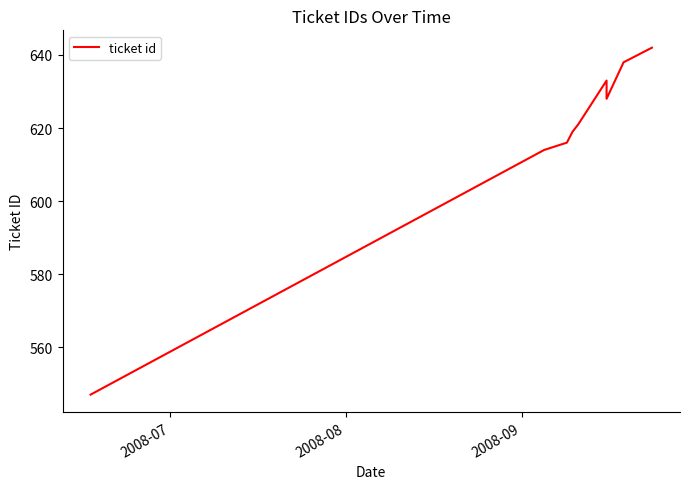

What is the difference between the second highest and second lowest values?

24